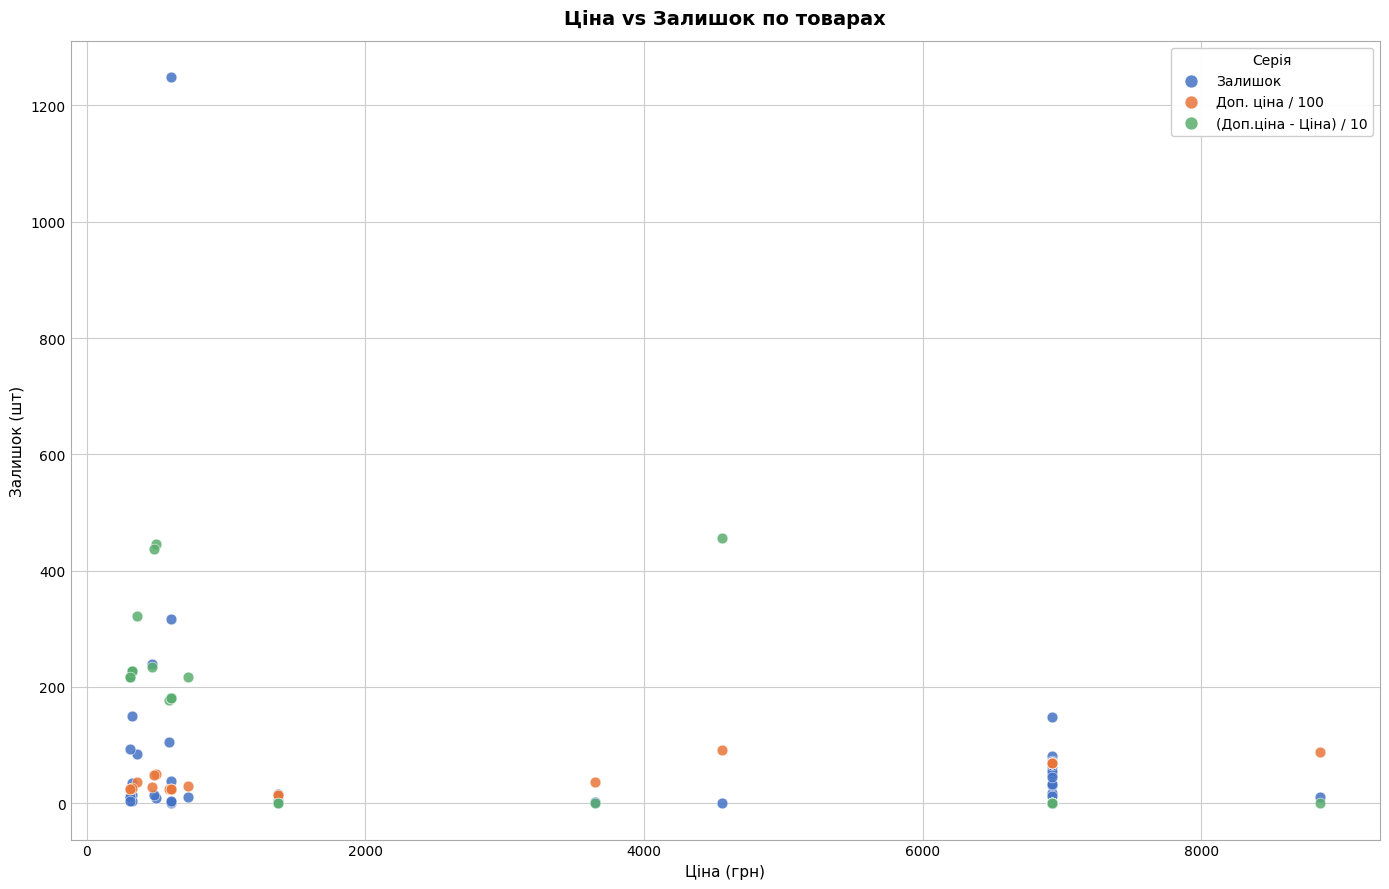

What are all the series names shown in the legend?

Залишок, Доп. ціна / 100, (Доп.ціна - Ціна) / 10